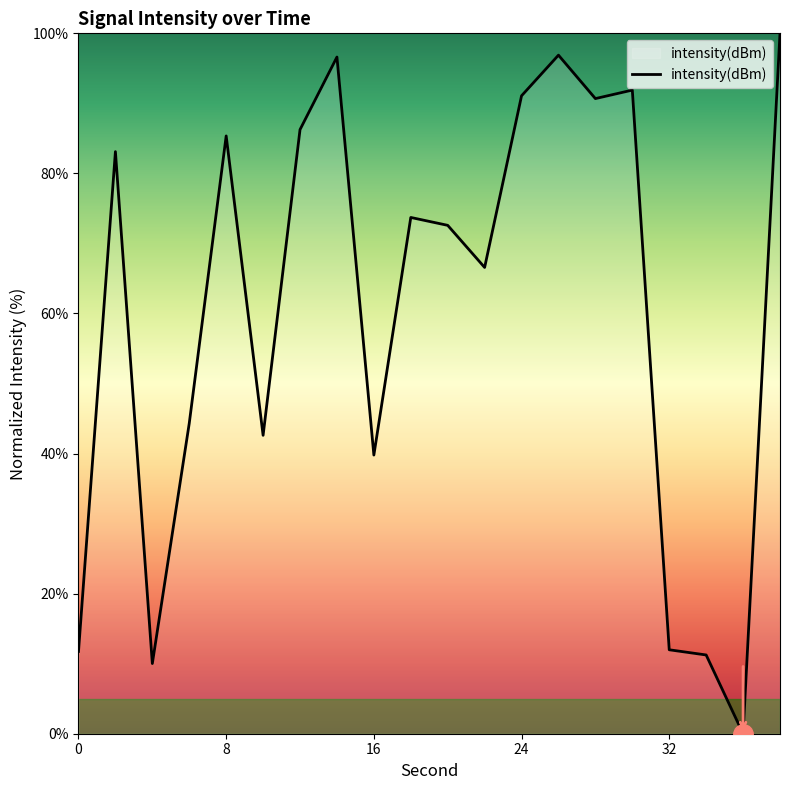

What is the difference between the maximum and minimum values?

100.0